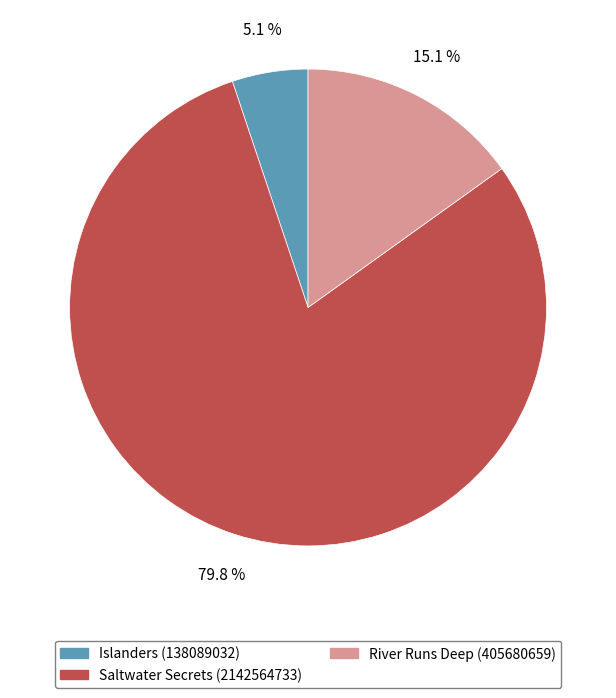

What percentage is NOT represented by River Runs Deep (405680659)?

84.9%